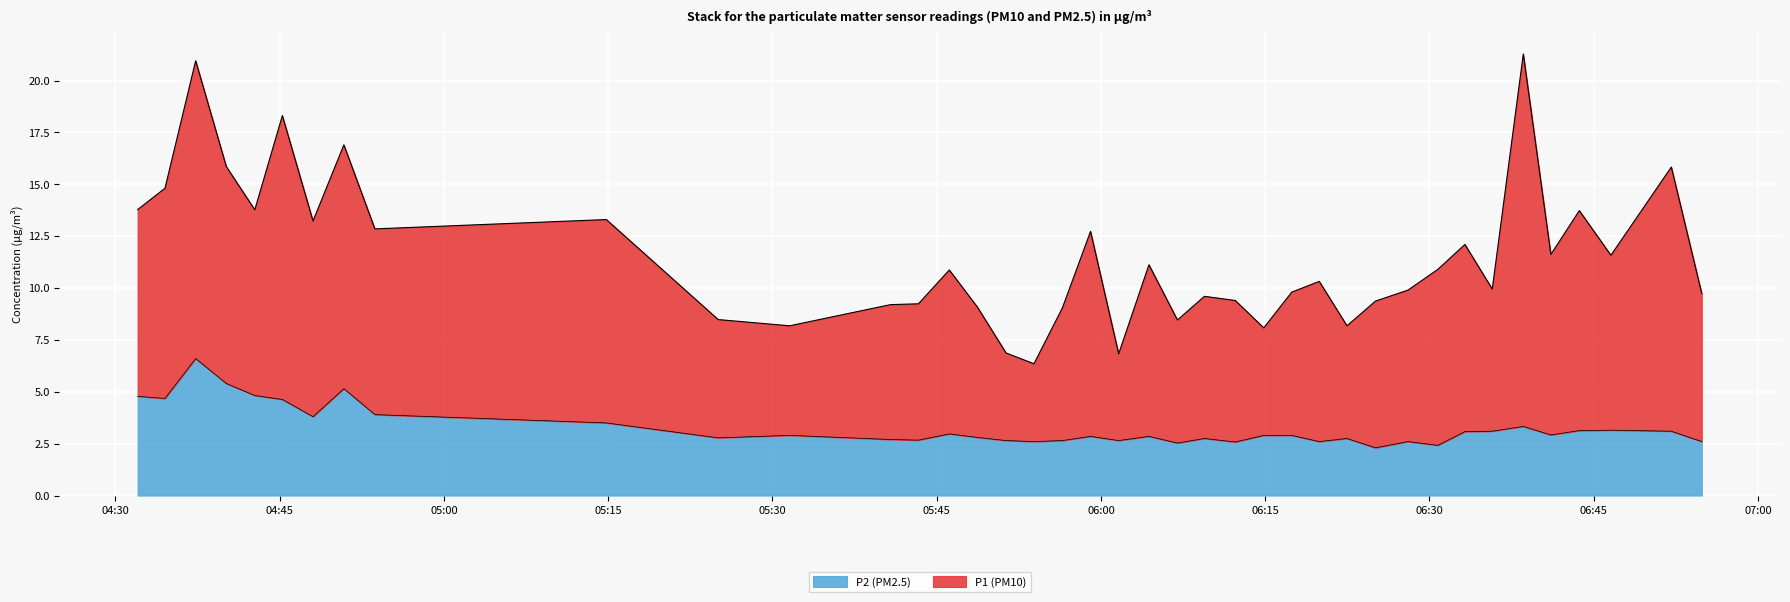

What is the ratio of the value at 2022-08-05T05:51:20 to the value at 2022-08-05T05:31:34?

0.9